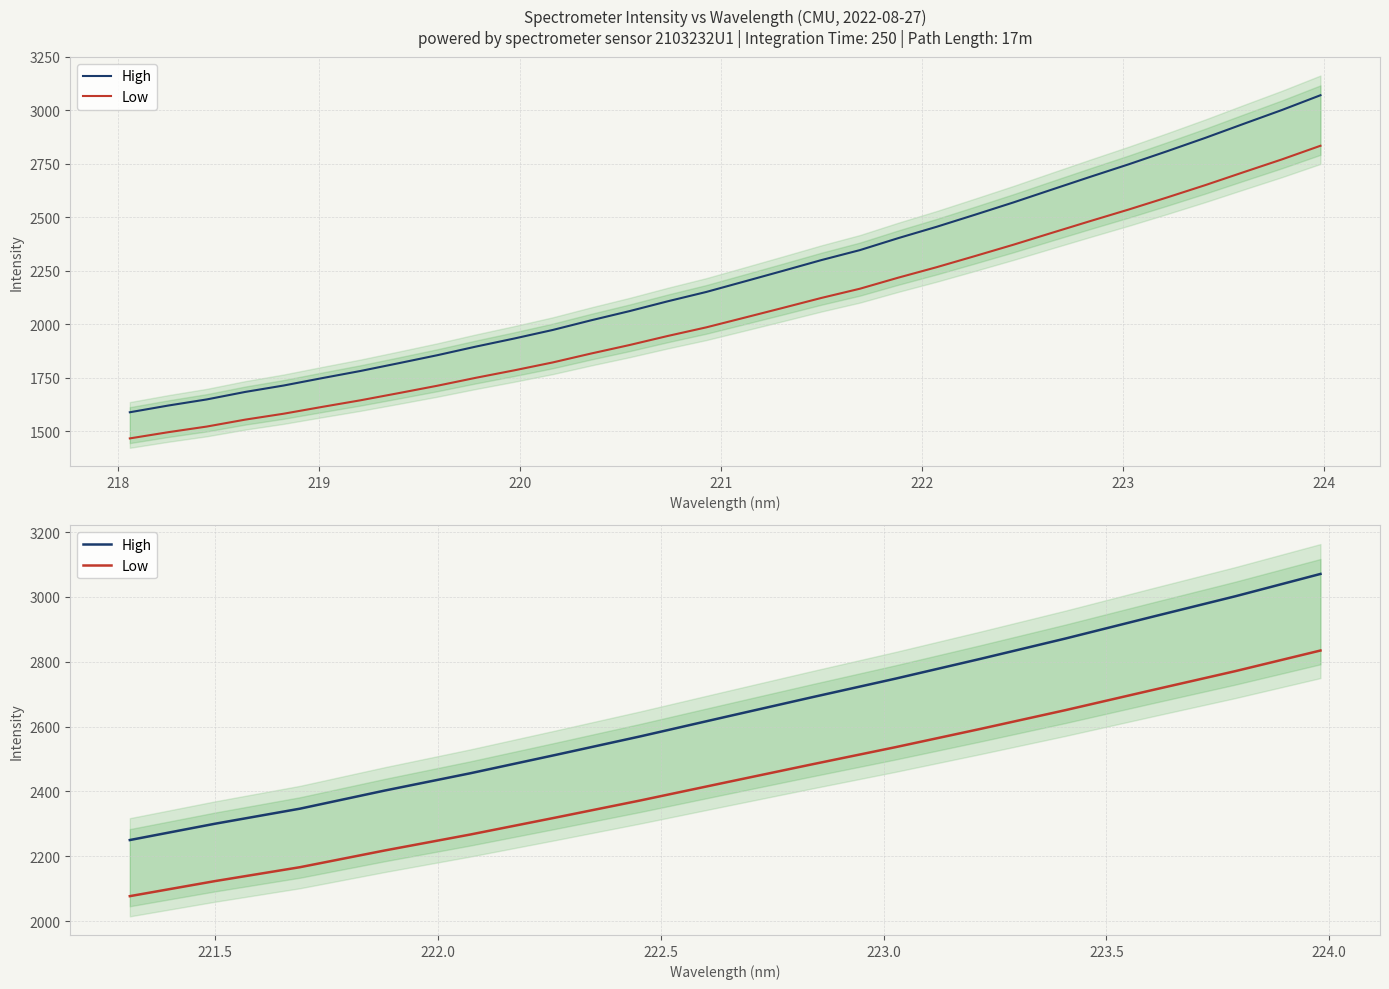

How many data points in High are less than 2629?

7